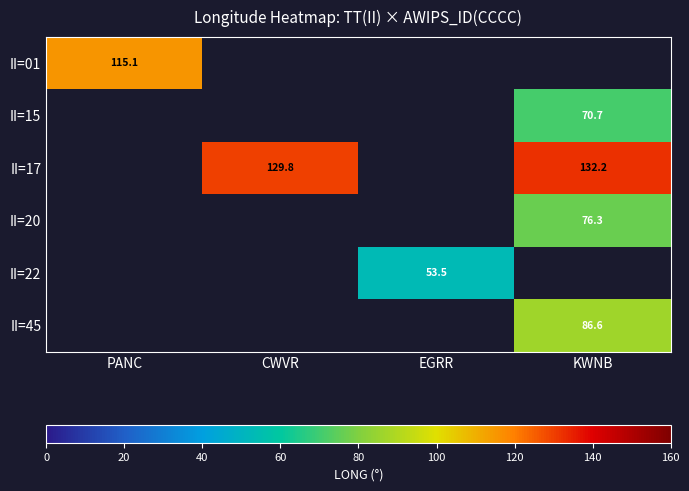

Count the number of data series in this chart.

6